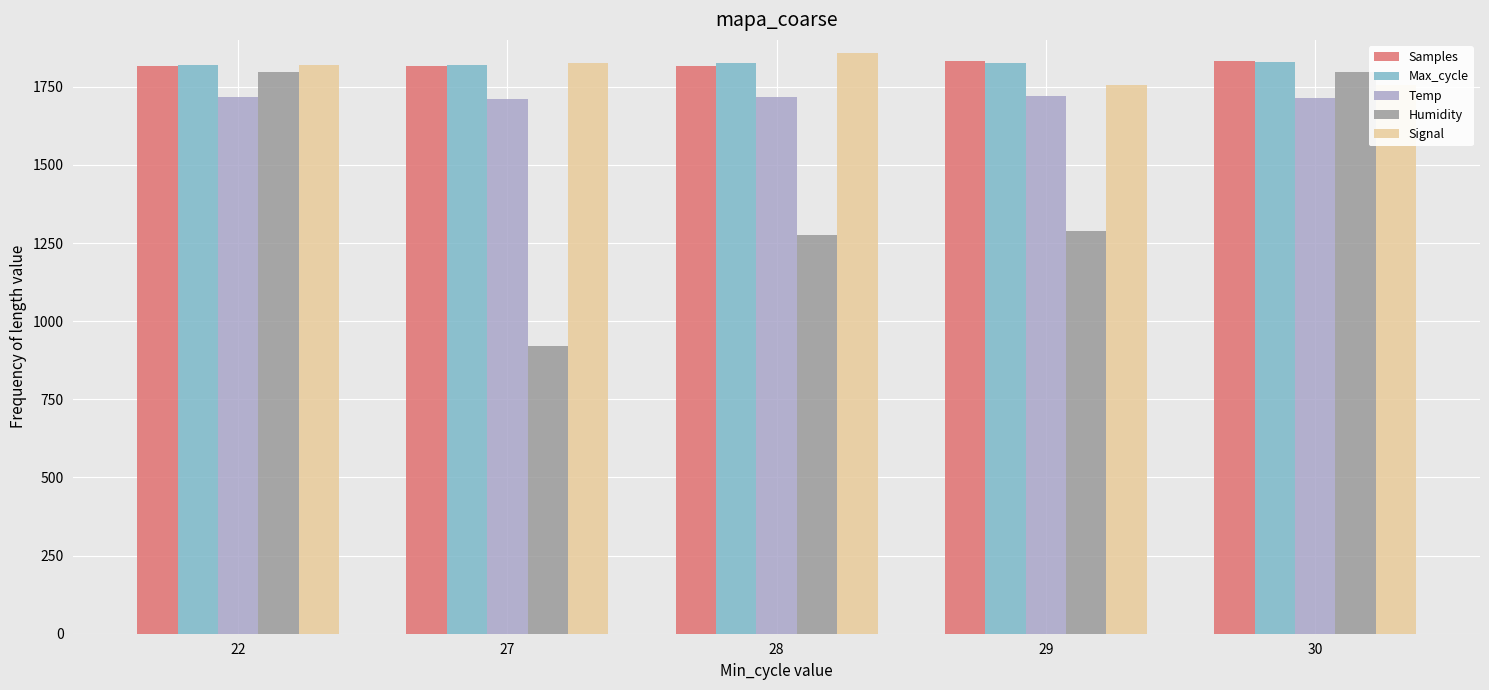

Which series has the largest total across all categories?

Max_cycle